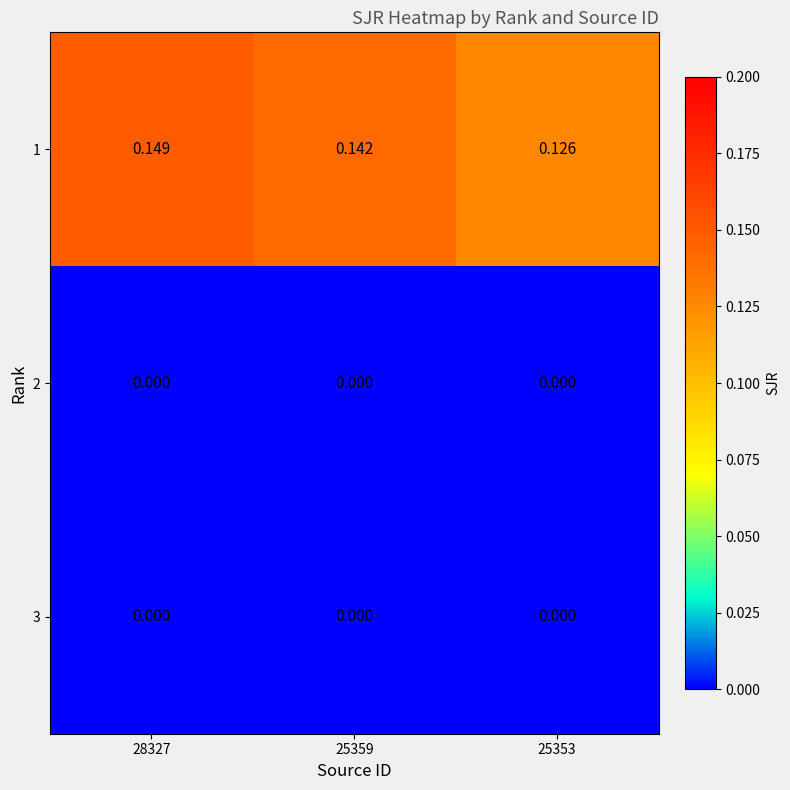

At which category is the sum across all series the highest?

28327